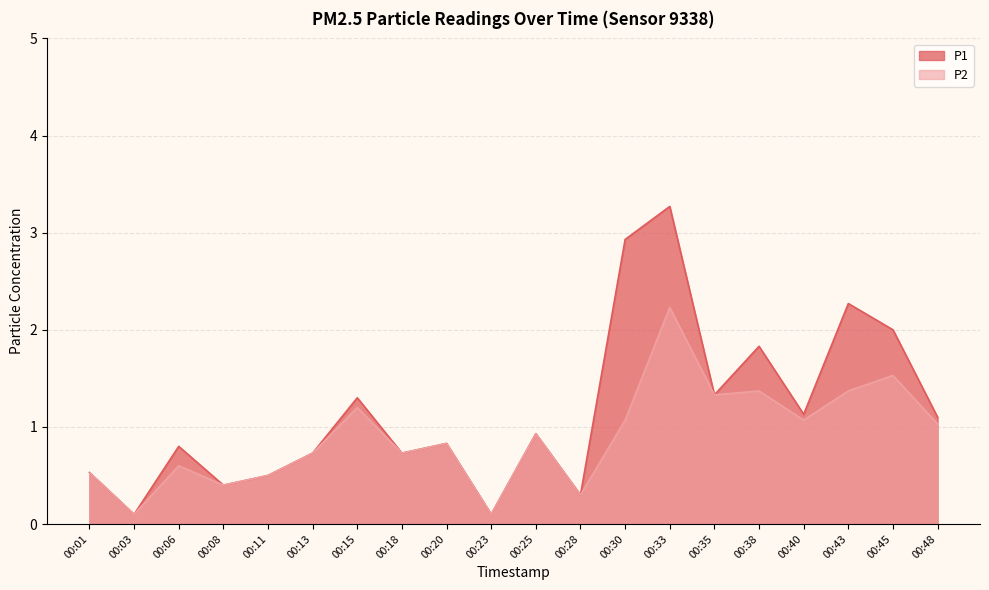

Reading right to left, transcribe all the data shown in this chart.

P1: 1.1	2.0	2.3	1.1	1.8	1.3	3.3	2.9	0.3	0.9	0.1	0.8	0.7	1.3	0.7	0.5	0.4	0.8	0.1	0.5
P2: 1.0	1.5	1.4	1.1	1.4	1.3	2.2	1.1	0.3	0.9	0.1	0.8	0.7	1.2	0.7	0.5	0.4	0.6	0.1	0.5